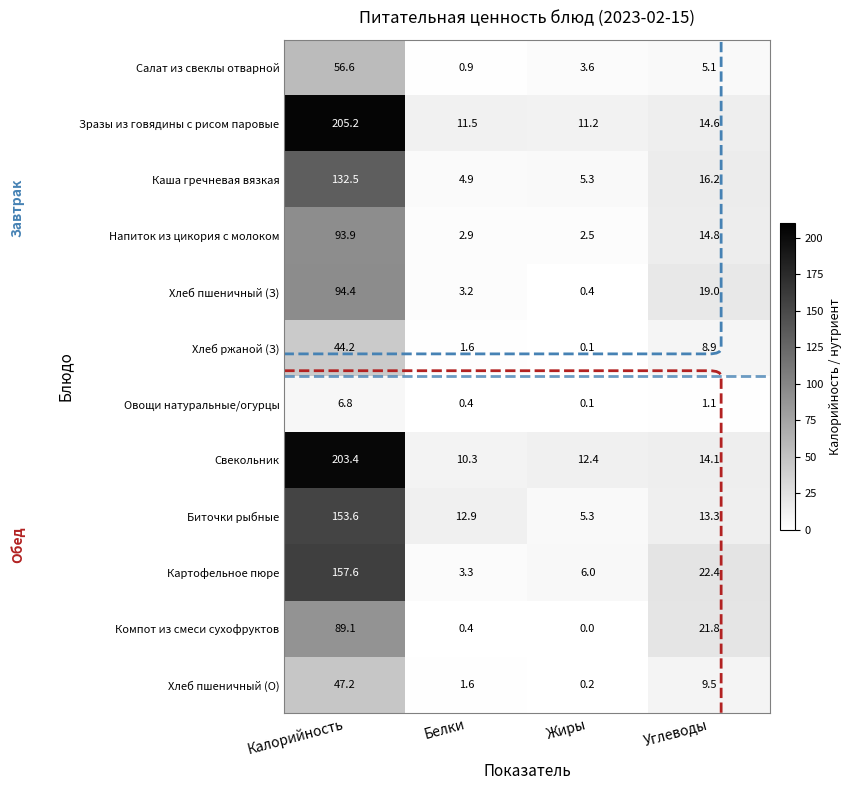

What is the difference between the Картофельное пюре values at Белки and Калорийность?

154.3